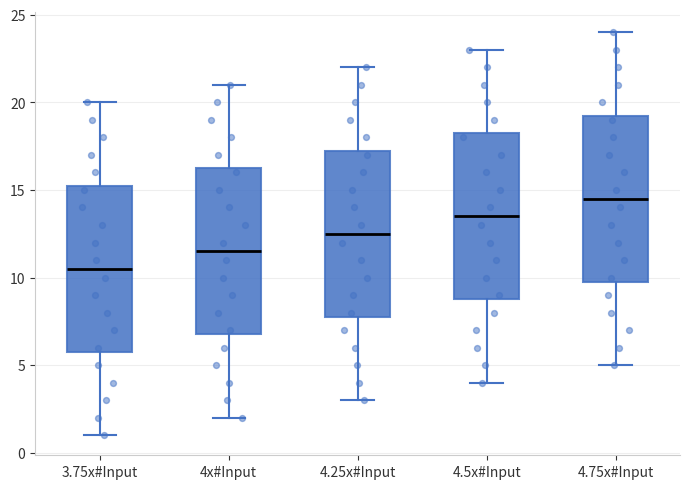

Reading left to right, transcribe this box plot: for each box, give where its median line is, the range the box spans, and where its two whiskers end, as read against the y-axis. The values are not printed on the chart, so give them approximately, as read against the axis.

3.75x#Input: median 10.5, box 6.0 to 15.5, whiskers 1.0 to 20.0
4x#Input: median 11.5, box 7.0 to 16.5, whiskers 2.0 to 21.0
4.25x#Input: median 12.5, box 8.0 to 17.5, whiskers 3.0 to 22.0
4.5x#Input: median 13.5, box 9.0 to 18.5, whiskers 4.0 to 23.0
4.75x#Input: median 14.5, box 10.0 to 19.5, whiskers 5.0 to 24.0